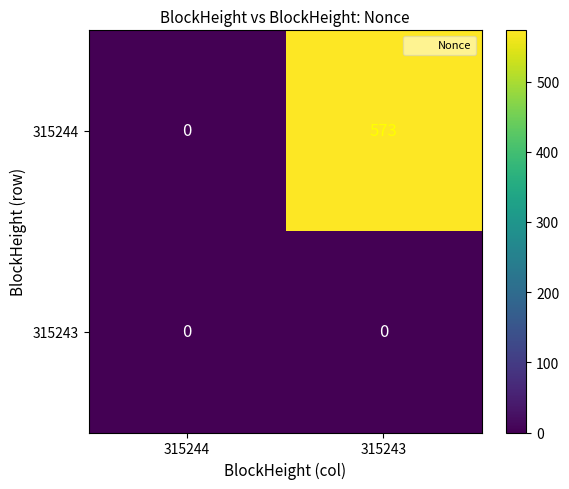

What is the greatest value displayed?

573